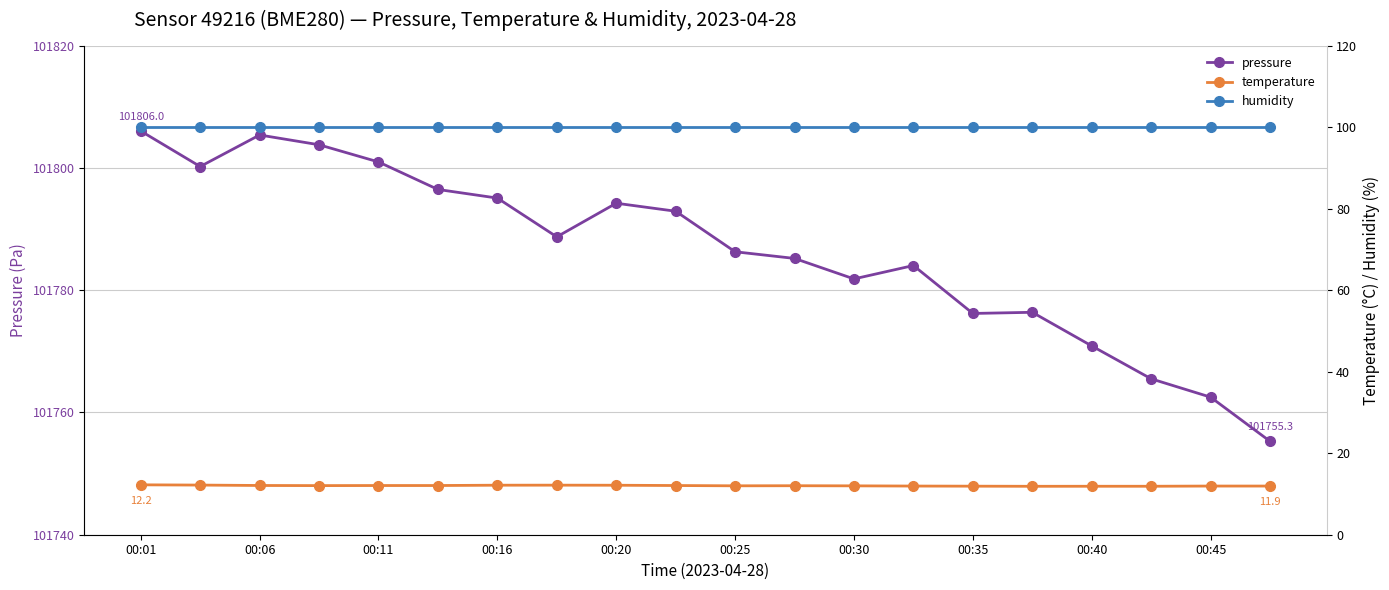

How many distinct data groups are displayed?

3